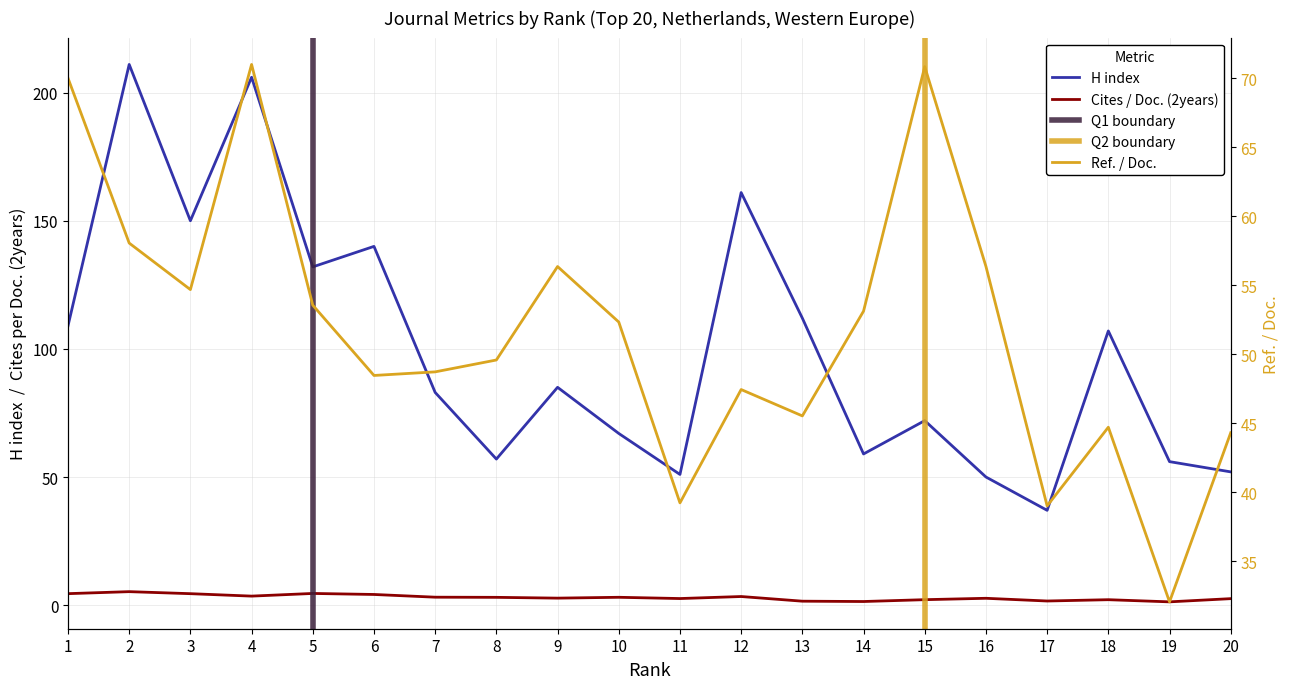

How many interior local peaks does the Cites / Doc. (2years) series have?

6